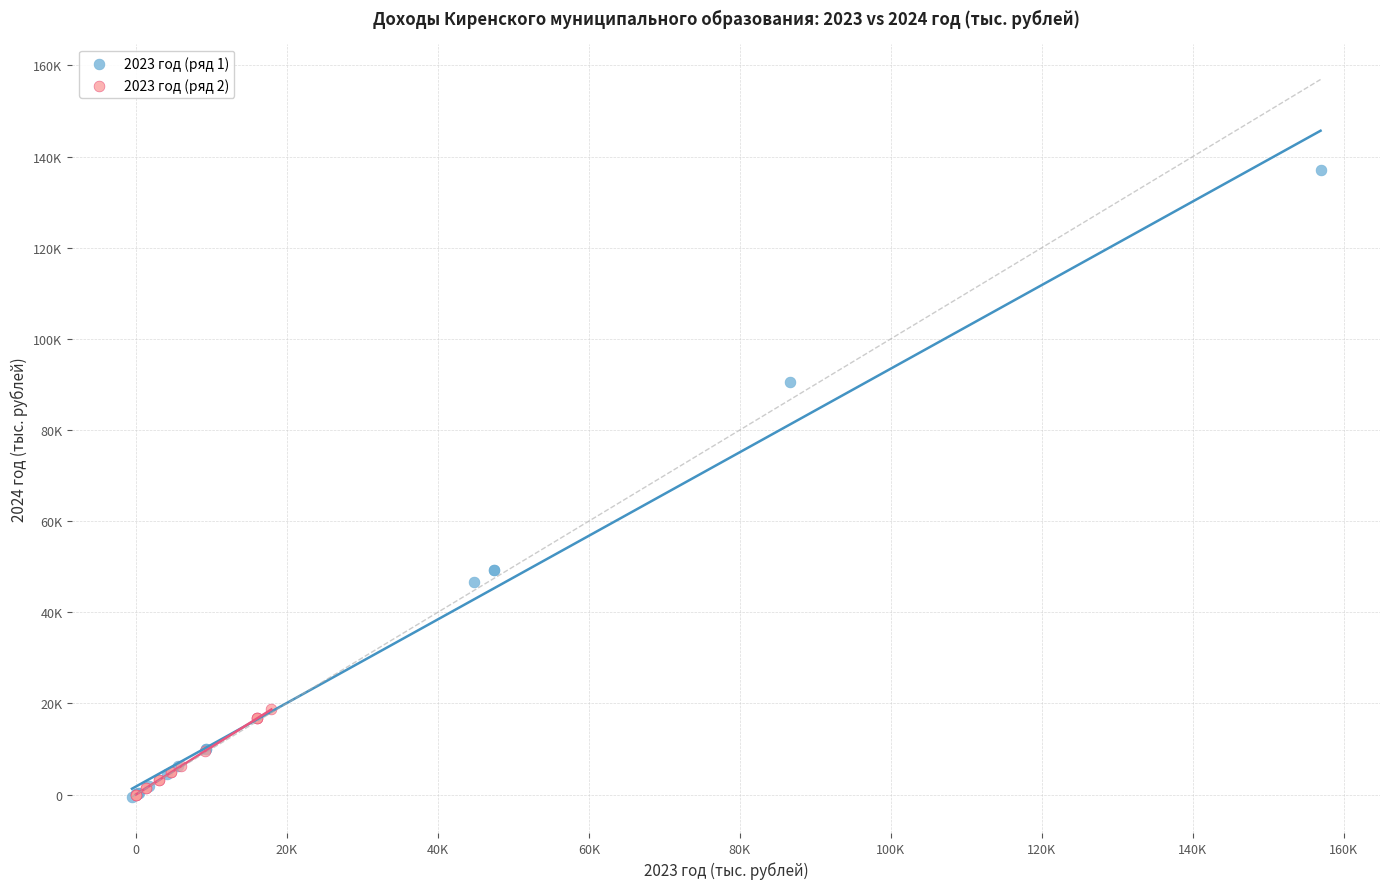

What are all the series names shown in the legend?

2023 год (ряд 1), 2023 год (ряд 2)